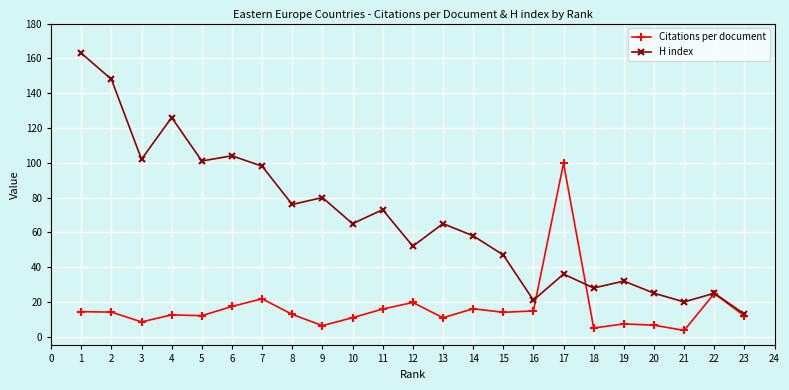

Between 17 and 19, which series saw the biggest shift?

Citations per document